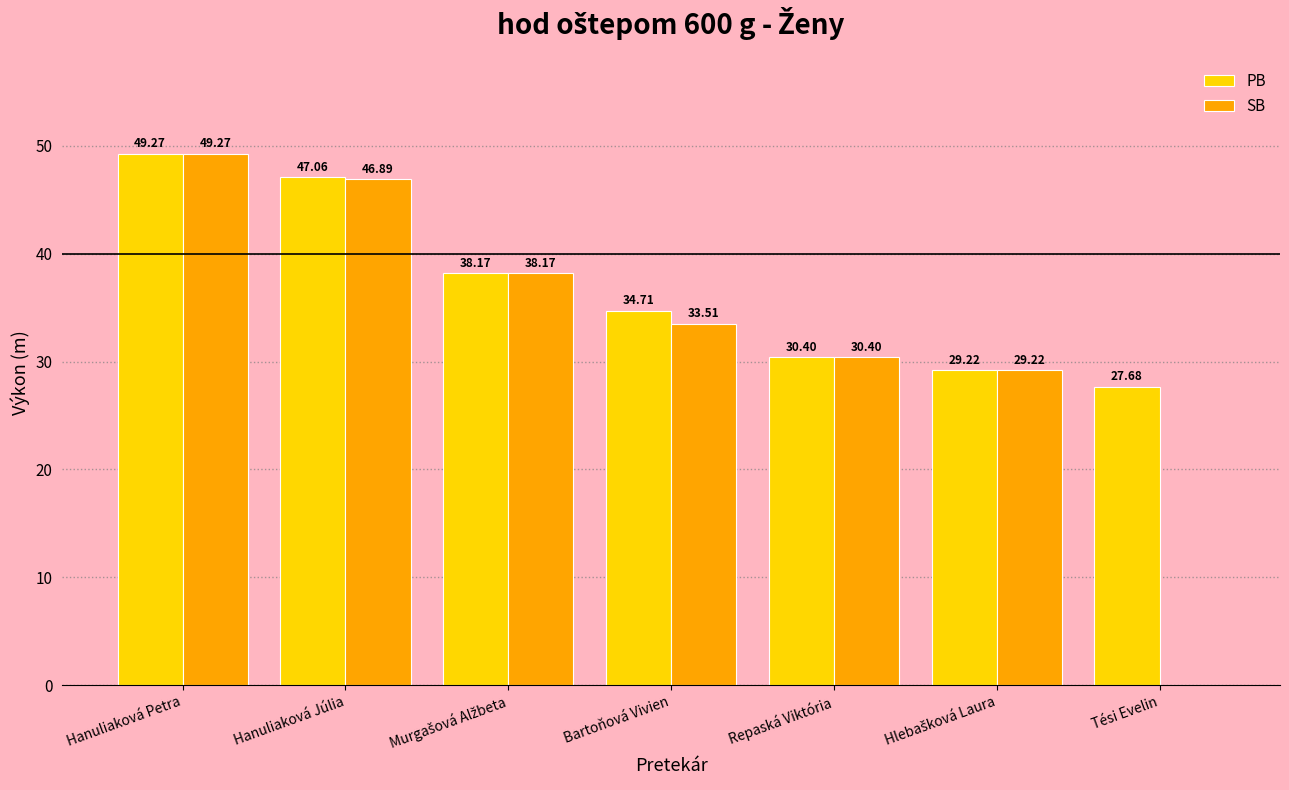

True or false: PB has a value of 49.3 at Hanuliaková Petra.

True